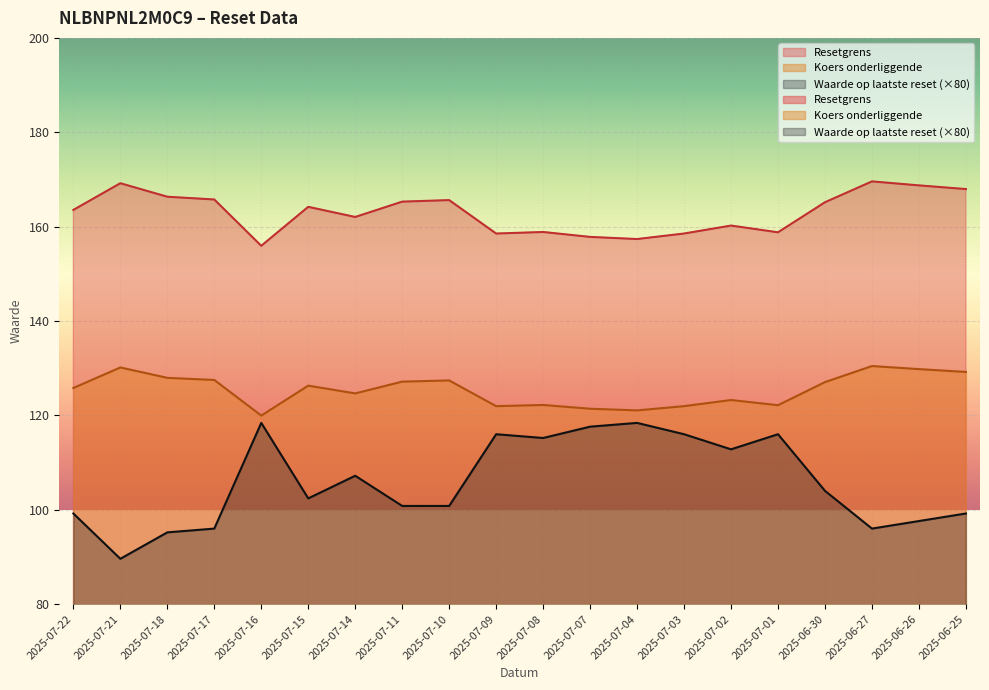

Reading right to left, extract all data points from this chart.

Resetgrens: 168.0	168.7	169.6	165.2	158.8	160.2	158.5	157.4	157.8	158.9	158.5	165.6	165.3	162.0	164.2	155.9	165.8	166.3	169.2	163.5
Koers onderliggende: 129.2	129.8	130.4	127.0	122.2	123.2	122.0	121.0	121.4	122.2	122.0	127.4	127.2	124.7	126.3	120.0	127.5	128.0	130.2	125.8
Waarde op laatste reset: 99.2	97.6	96.0	104.0	116.0	112.8	116.0	118.4	117.6	115.2	116.0	100.8	100.8	107.2	102.4	118.4	96.0	95.2	89.6	99.2